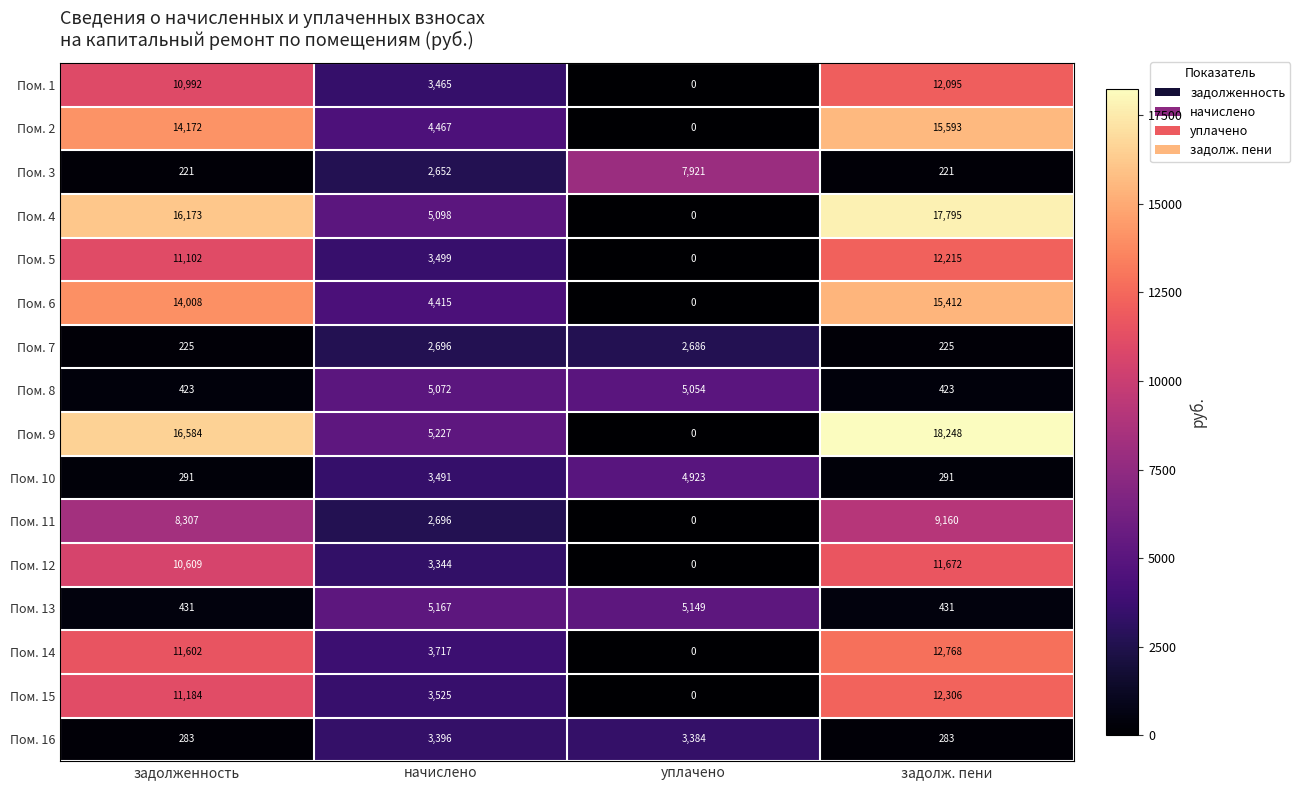

The value of Пом. 4 at задолженность is 5955. True or false?

False